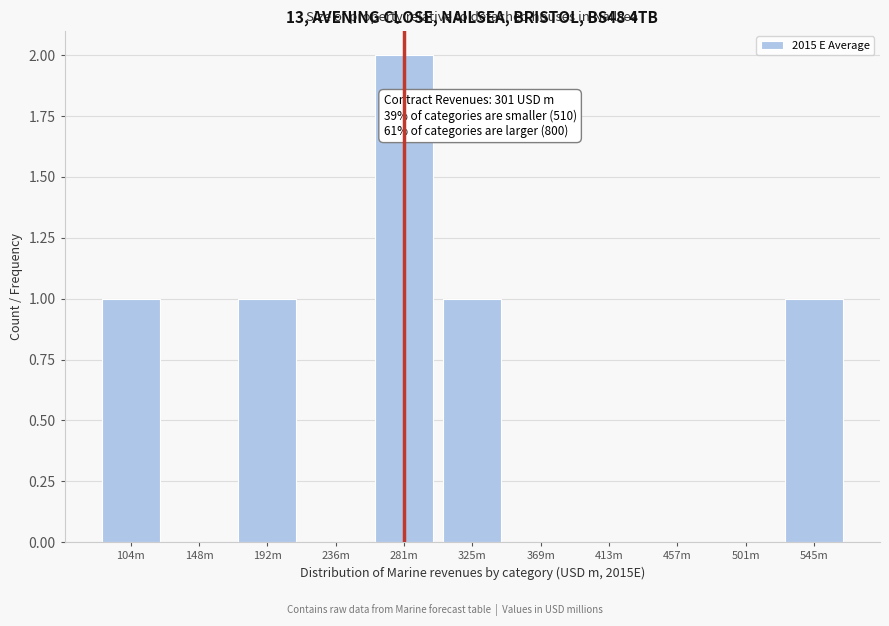

Reading left to right, transcribe all the data shown in this chart.

104m=1	148m=0	192m=1	236m=0	281m=2	325m=1	369m=0	413m=0	457m=0	501m=0	545m=1